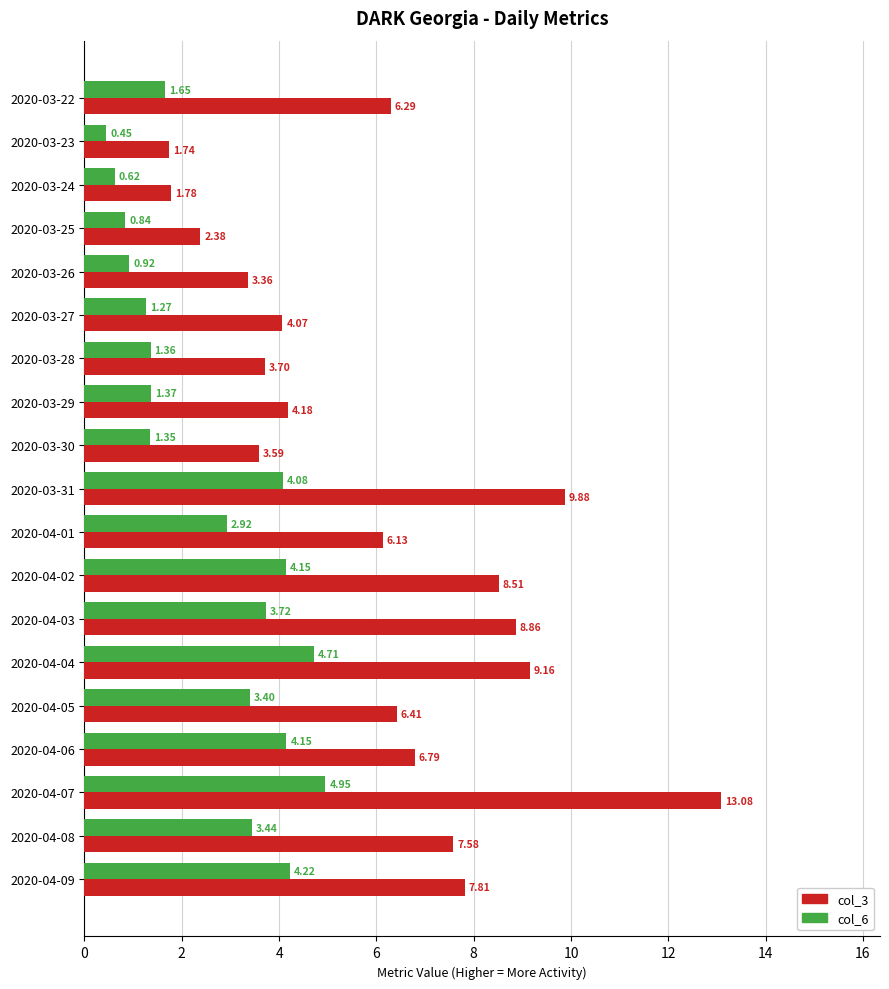

How many data points in col_6 are less than 2?

9